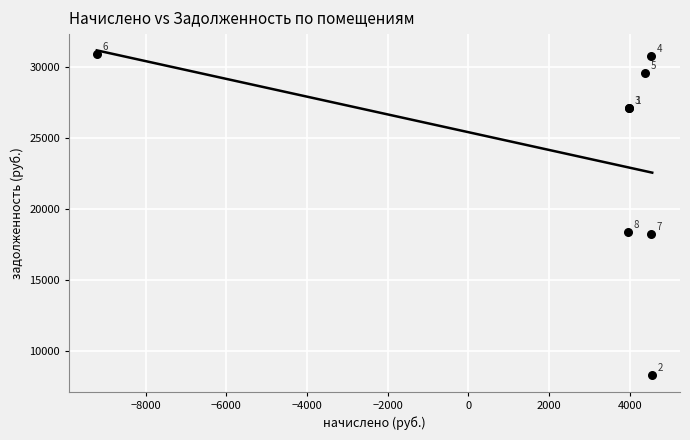

What Y value in the scatter plot is closest to 19598?

18350.9